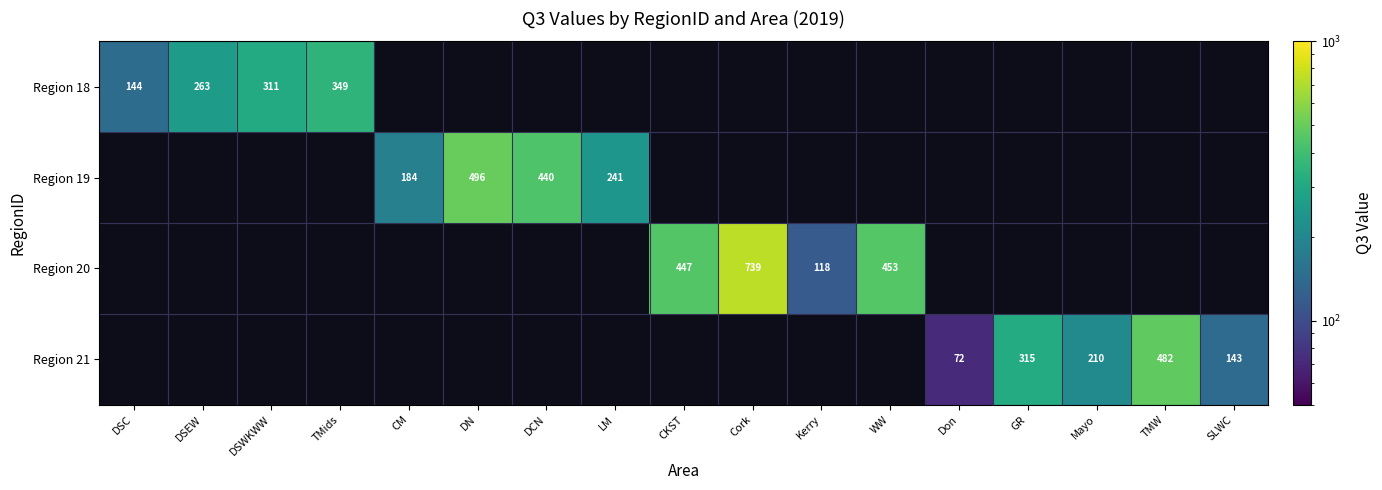

What is the difference between the Region 18 values at DSEW and DSWKWW?

48